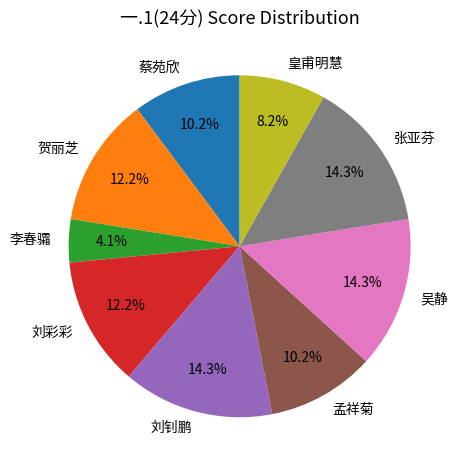

Is it true that 李春骦 is 4% of the pie?

True